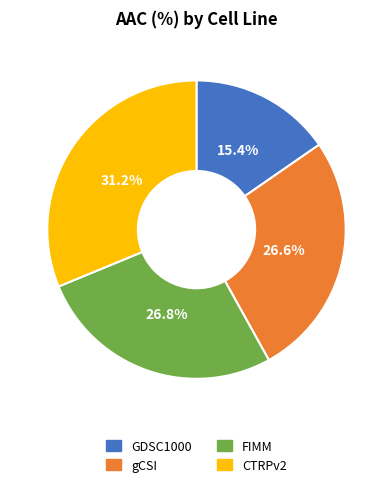

What is the largest slice in the pie chart?

CTRPv2